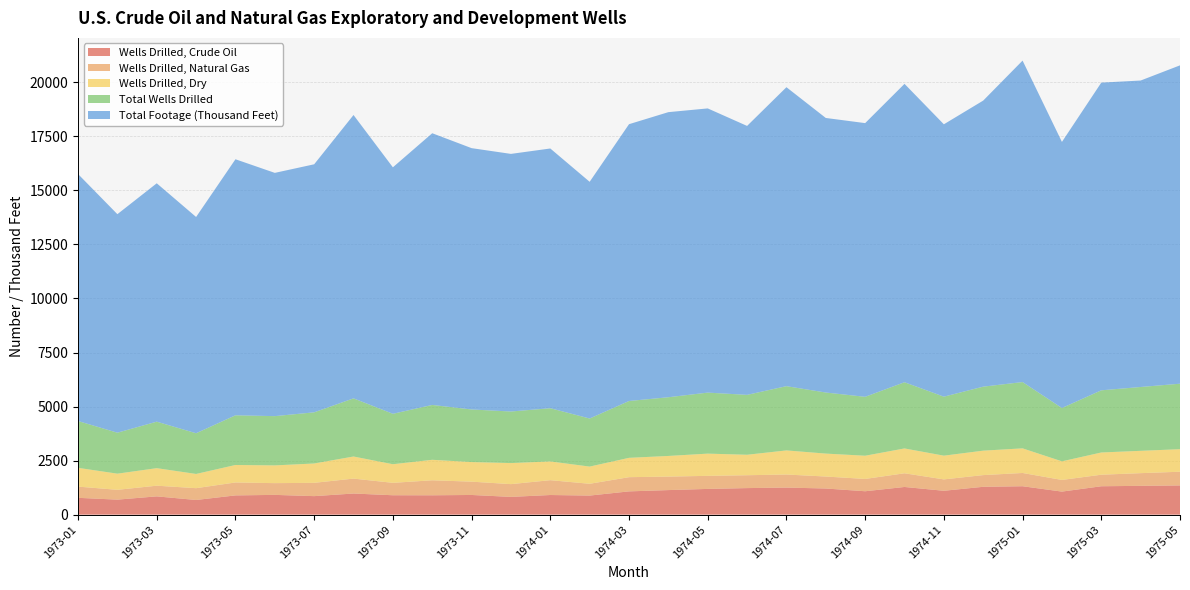

Reading left to right, what are all the values shown in this chart?

Wells Drilled, Crude Oil: 779	695	846	679	891	915	857	978	898	896	911	822	909	883	1077	1137	1191	1229	1253	1210	1083	1281	1105	1289	1315	1067	1314	1333	1352
Wells Drilled, Natural Gas: 519	454	494	546	598	543	615	690	574	694	616	590	686	545	657	624	604	595	604	554	569	633	526	541	613	539	534	587	634
Wells Drilled, Dry: 868	747	811	658	809	821	895	1022	861	948	906	974	867	796	895	955	1028	947	1115	1061	1074	1149	1098	1131	1139	861	1028	1033	1043
Total Wells Drilled: 2166	1896	2151	1883	2298	2279	2367	2690	2333	2538	2433	2386	2462	2224	2629	2716	2823	2771	2972	2825	2726	3063	2729	2961	3067	2467	2876	2953	3029
Total Footage (Thousand Feet): 11426	10108	11027	10005	11845	11253	11474	13108	11402	12569	12089	11917	12015	10950	12805	13188	13147	12441	13830	12701	12661	13803	12600	13233	14871	12309	14234	14177	14727